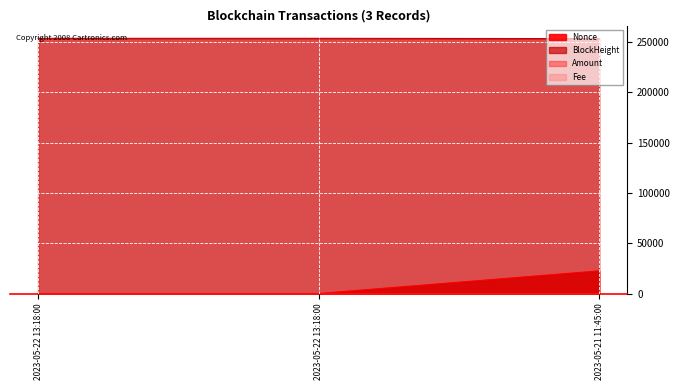

Does the chart display data point markers on the line(s)?

No